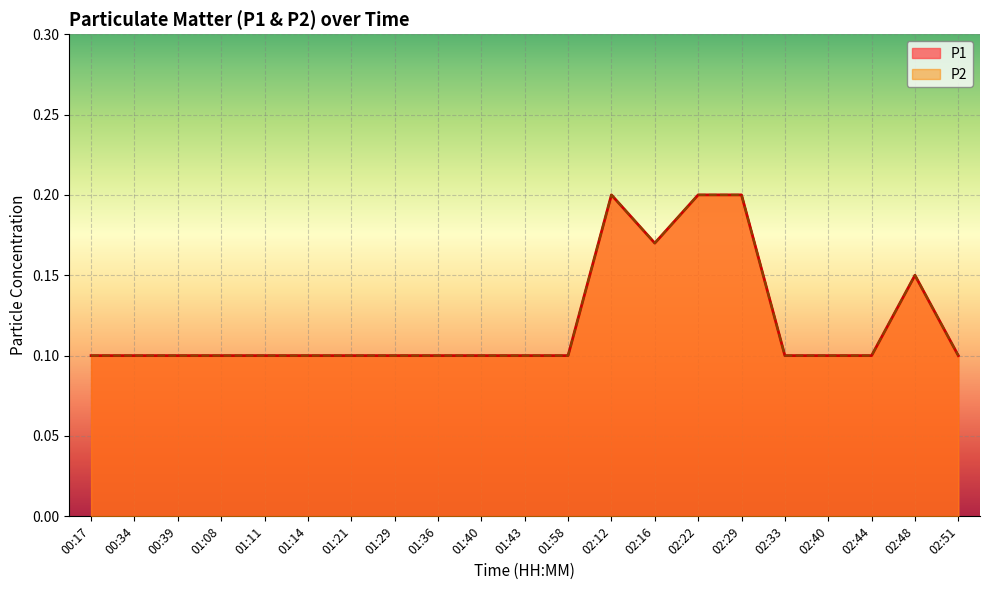

Does the chart display data point markers on the line(s)?

No